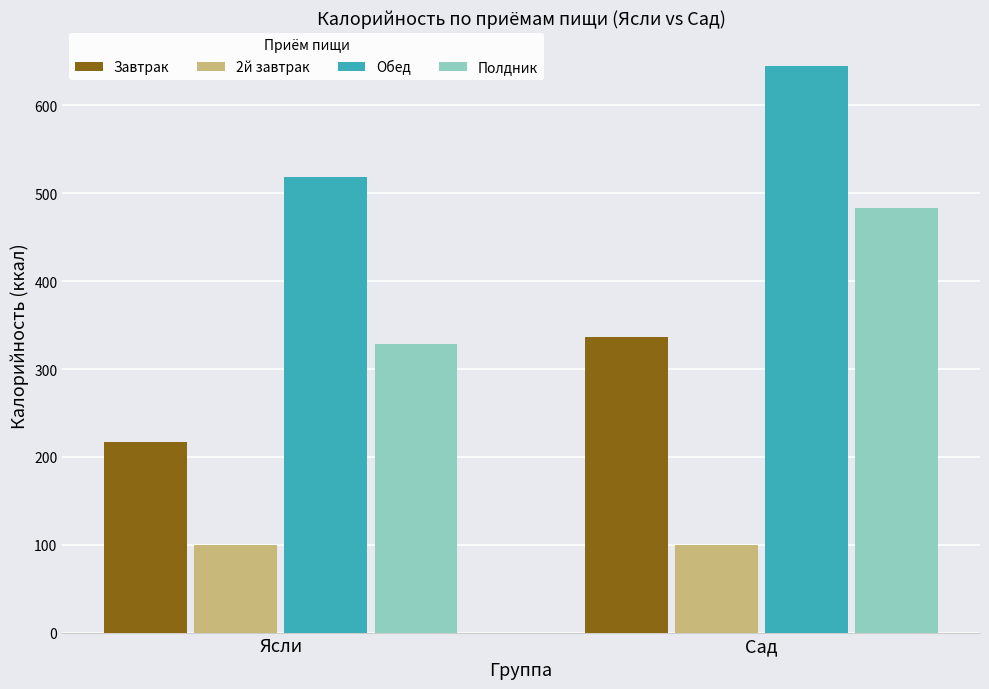

List the series in order of their overall mean, highest first.

Обед, Полдник, Завтрак, 2й завтрак